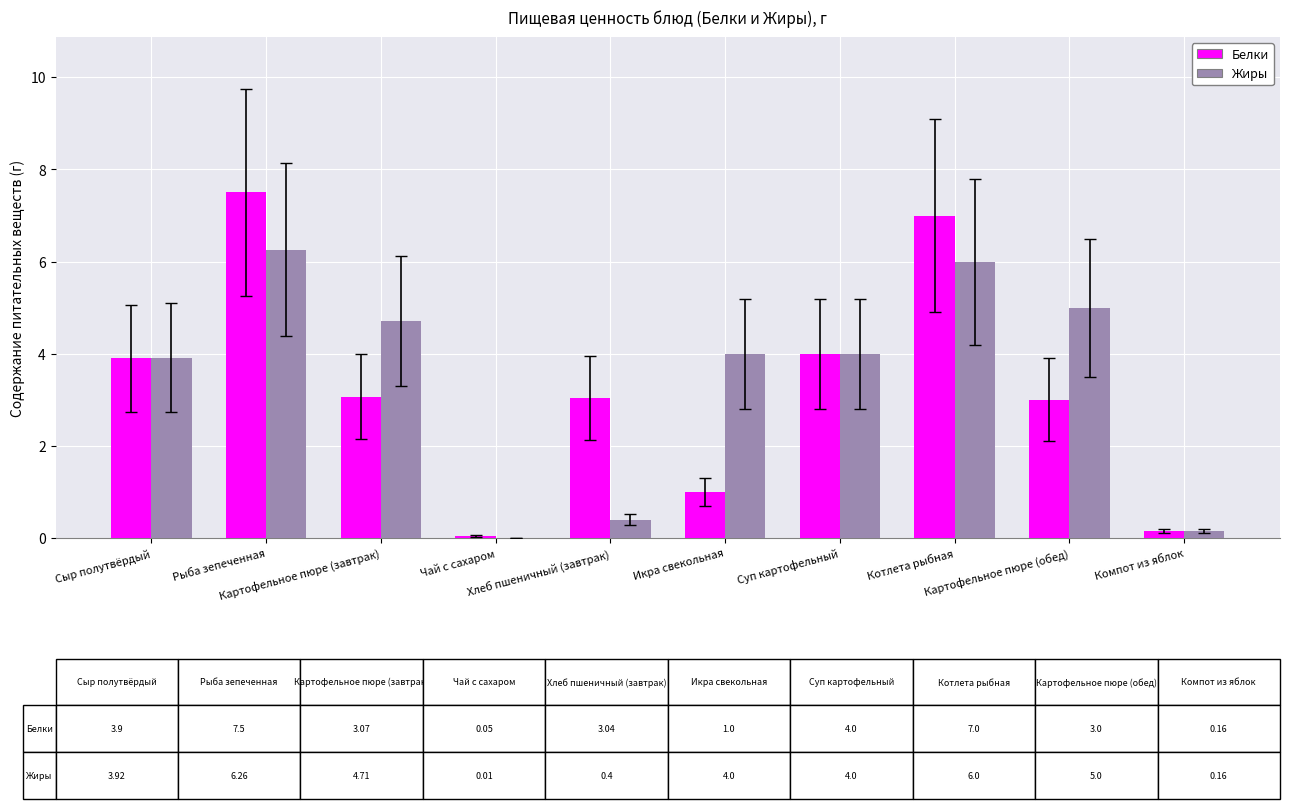

What is the highest value of the Жиры series?

6.3